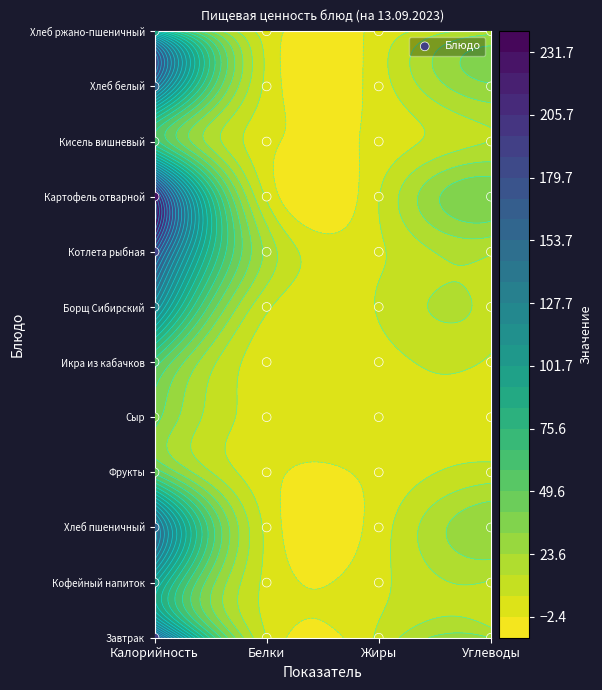

Reading left to right, extract all data points from this chart.

Завтрак: Калорийность=194	Белки=6	Жиры=8	Углеводы=23
Кофейный напиток: Калорийность=104	Белки=4	Жиры=4	Углеводы=14
Хлеб пшеничный: Калорийность=157	Белки=4	Жиры=2	Углеводы=31
Фрукты: Калорийность=47	Белки=0	Жиры=0	Углеводы=10
Сыр: Калорийность=36	Белки=2	Жиры=3	Углеводы=0
Икра из кабачков: Калорийность=55	Белки=1	Жиры=3	Углеводы=5
Борщ Сибирский: Калорийность=130	Белки=8	Жиры=7	Углеводы=11
Котлета рыбная: Калорийность=191	Белки=21	Жиры=5	Углеводы=16
Картофель отварной: Калорийность=228	Белки=5	Жиры=6	Углеводы=39
Кисель вишневый: Калорийность=62	Белки=0	Жиры=0	Углеводы=15
Хлеб белый: Калорийность=157	Белки=4	Жиры=2	Углеводы=31
Хлеб ржано-пшеничный: Калорийность=93	Белки=2	Жиры=0	Углеводы=20